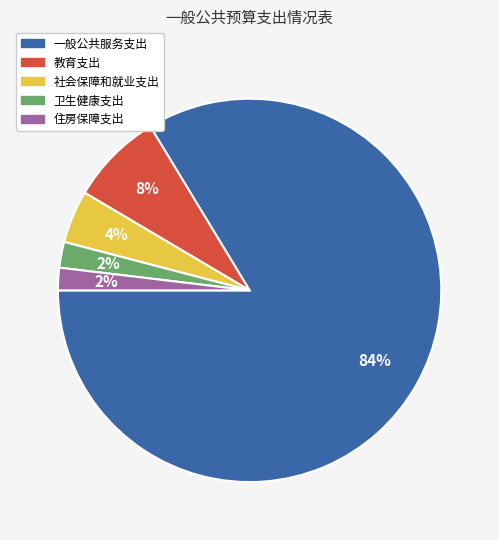

True or false: 住房保障支出 accounts for 7% of the total.

False